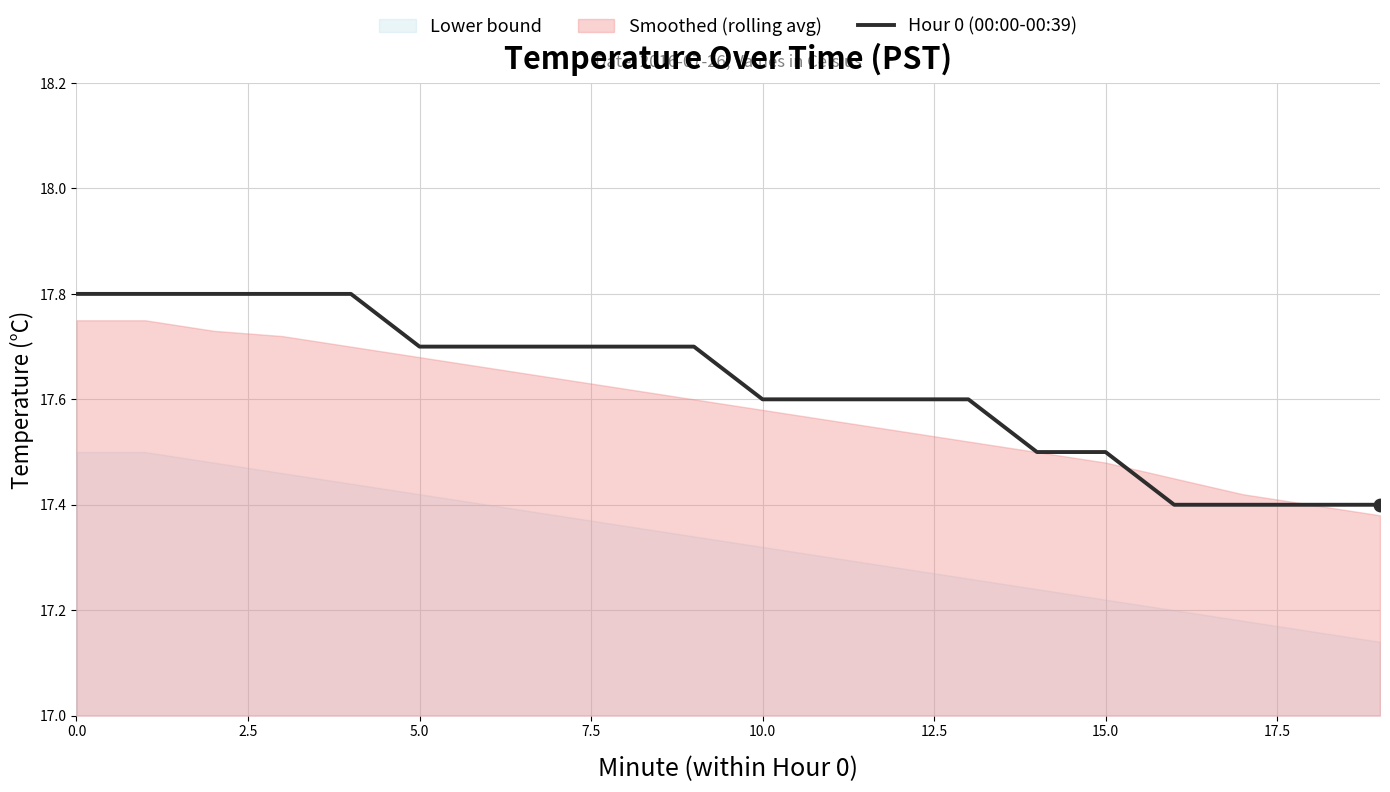

The Hour 0 (00:00-00:39) series shows 6.6 at 0.0. True or false?

False